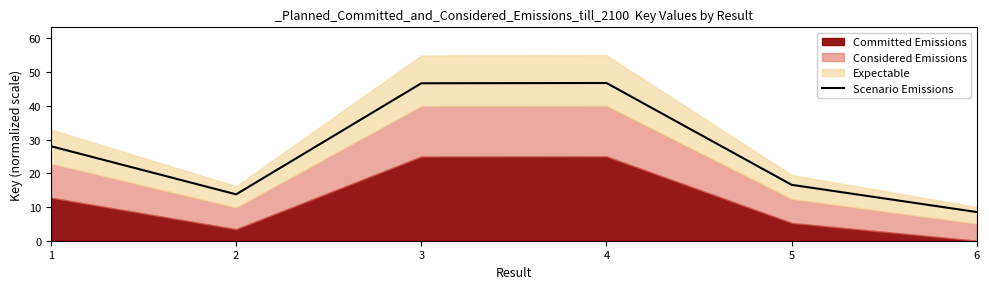

Rank the categories by value from highest to lowest.

4, 3, 1, 5, 2, 6